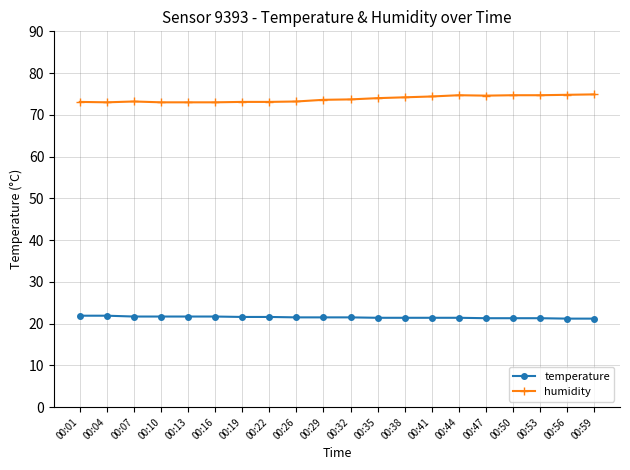

Rank the series by their maximum value, from highest to lowest.

humidity, temperature